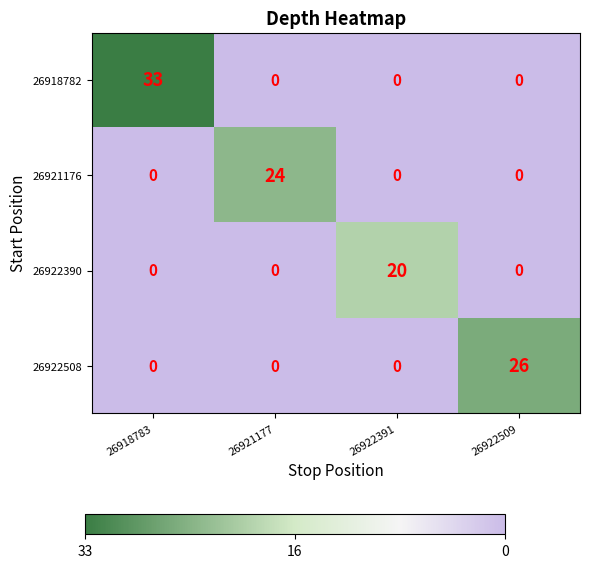

At which label does 26918782 reach its peak?

26918783